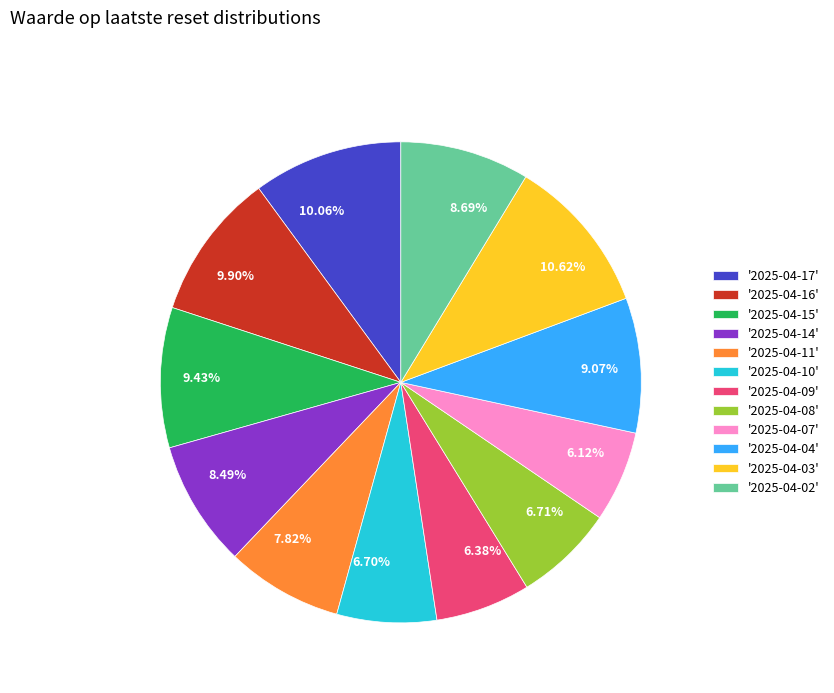

Approximately how many times larger is the value at 6.12% compared to 7.82%?

0.8